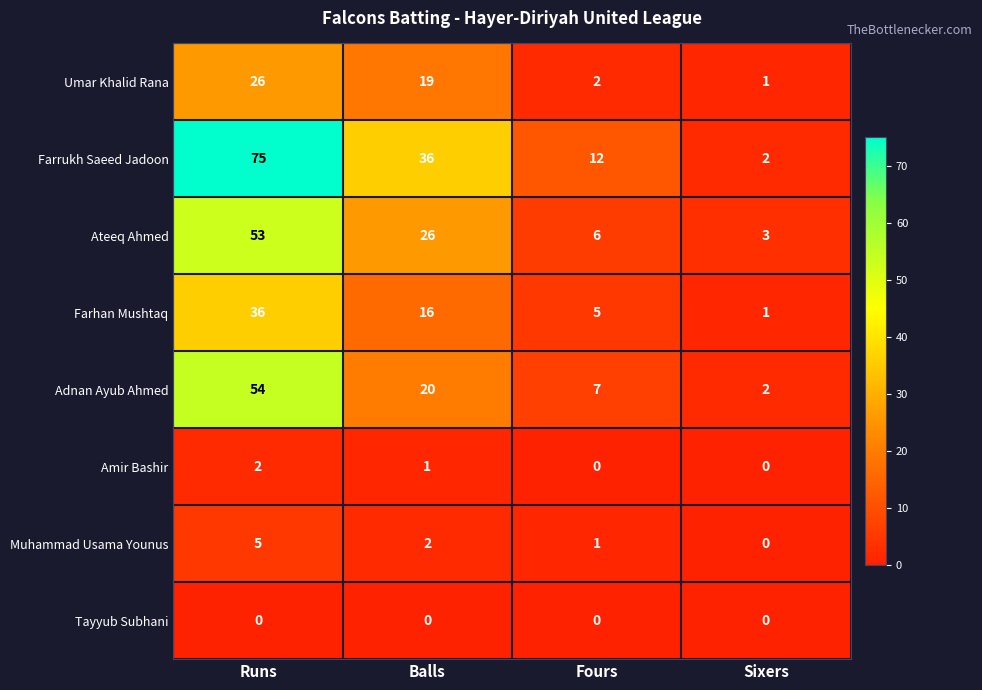

At which category is the sum across all series the highest?

Runs